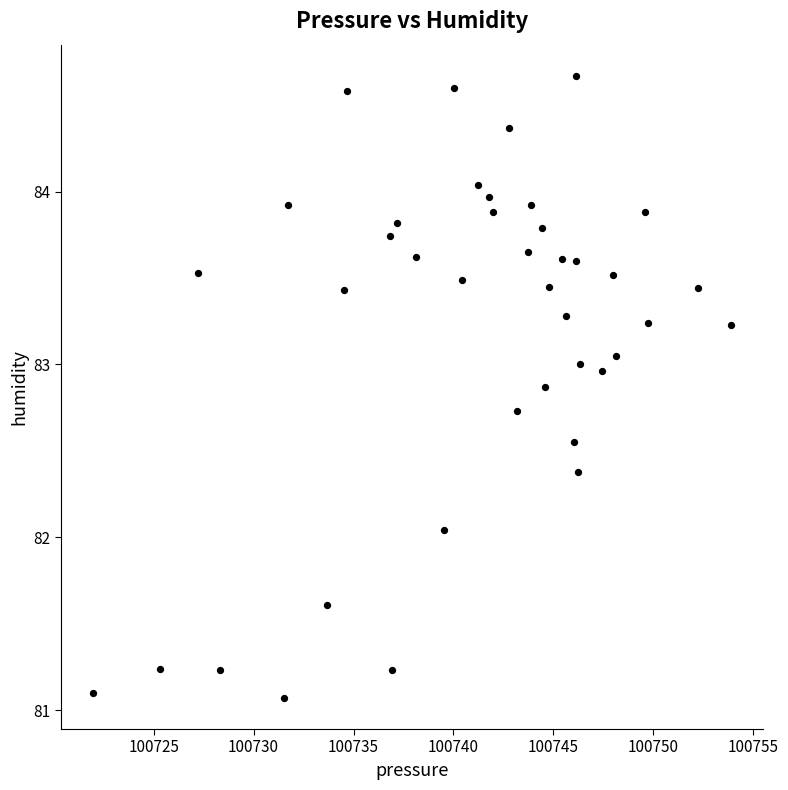

What is the range of Y values (max minus min)?

3.6